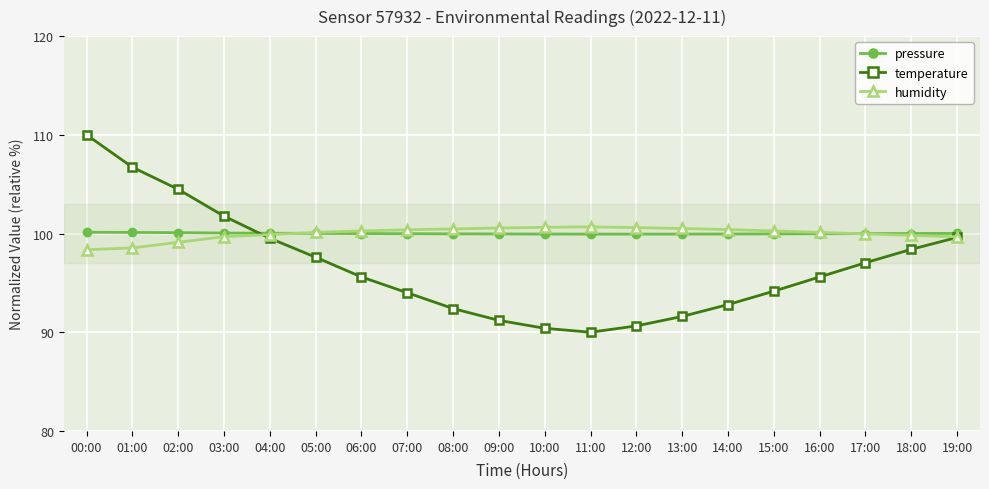

Read the humidity value at 02:00.

99.1